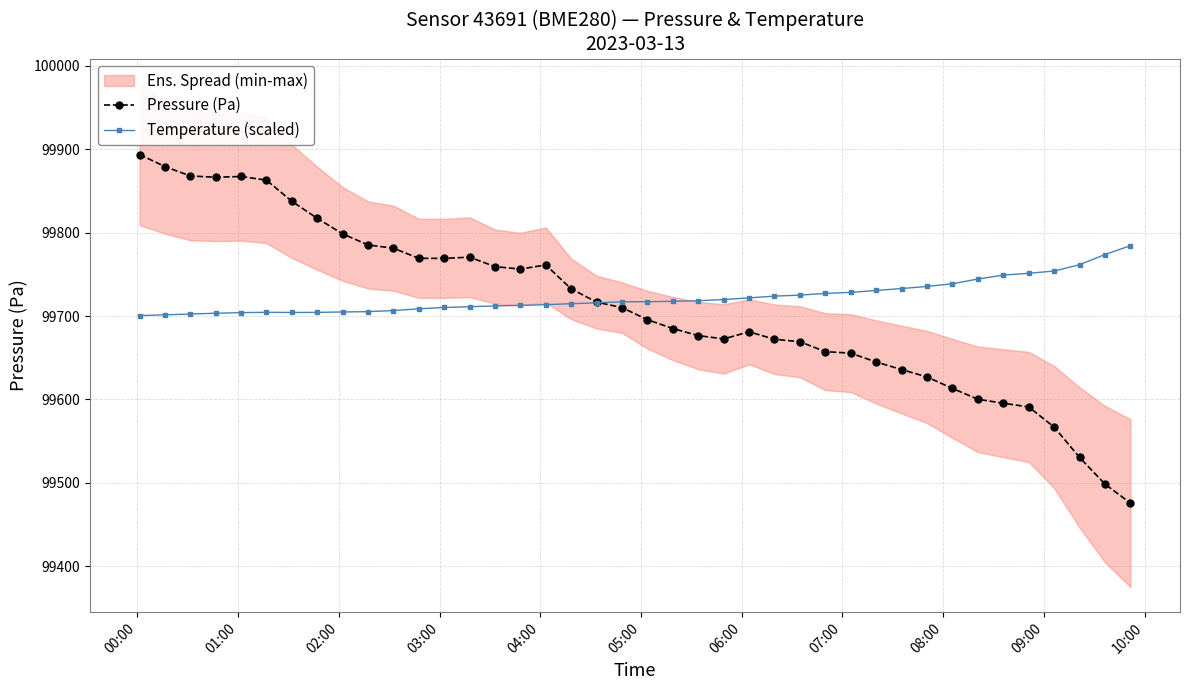

What is the value of the Temperature (scaled) point at the 33rd from the left?

99738.7